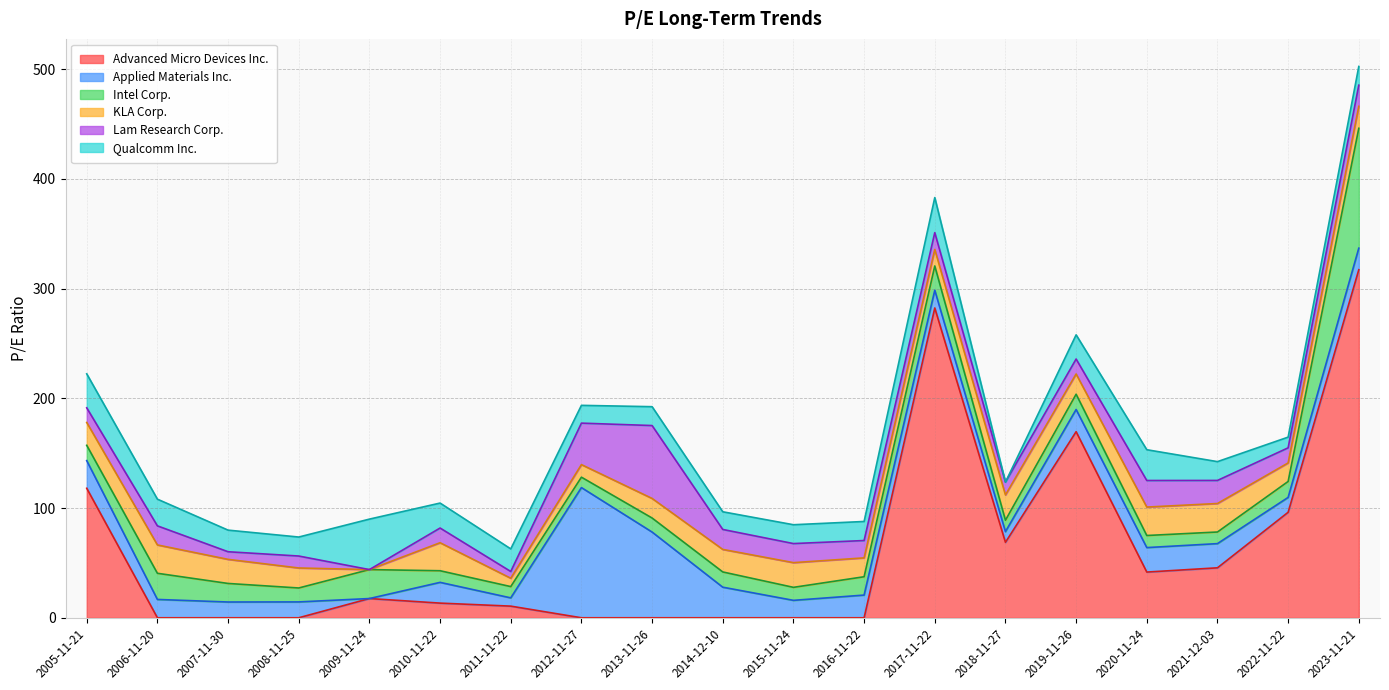

Read the Lam Research Corp. value at 2013-11-26.

66.5